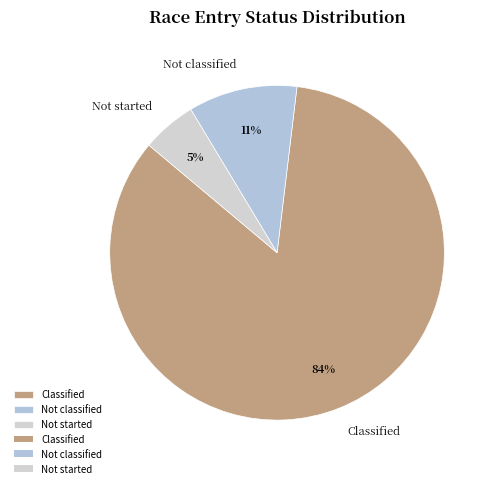

To the nearest percent, what percentage of the pie is Not started?

5%